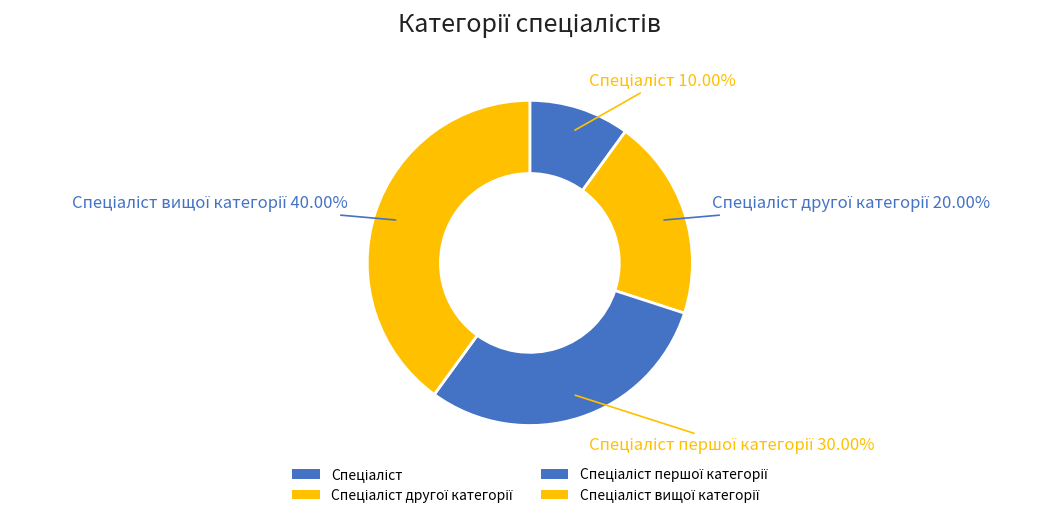

Count the number of slices in the pie.

4